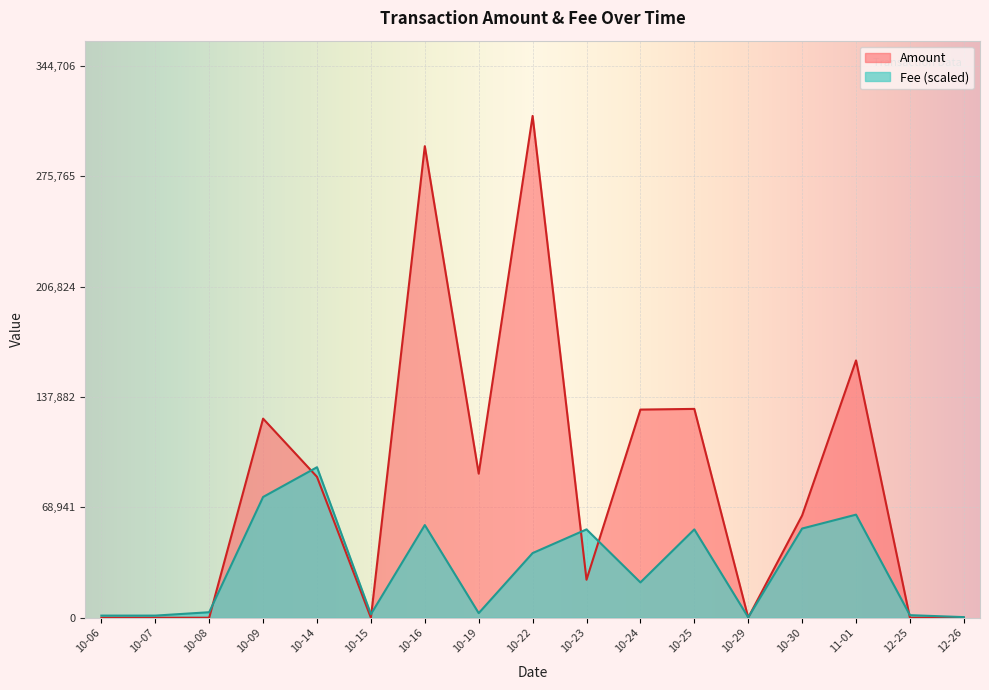

List the series in order of their overall mean, highest first.

Amount, Fee (scaled)